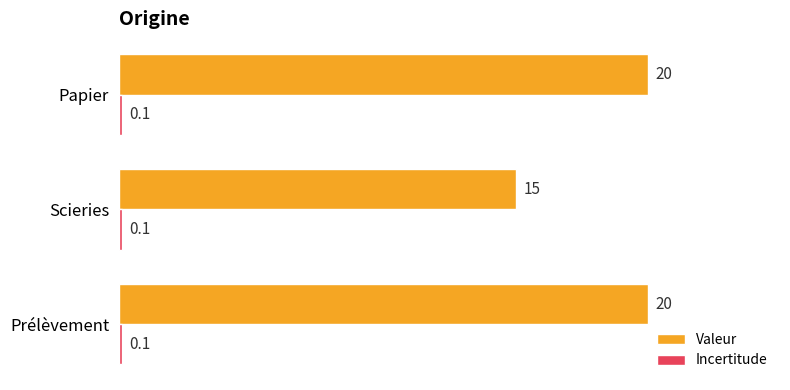

Which series has the largest total across all categories?

Valeur